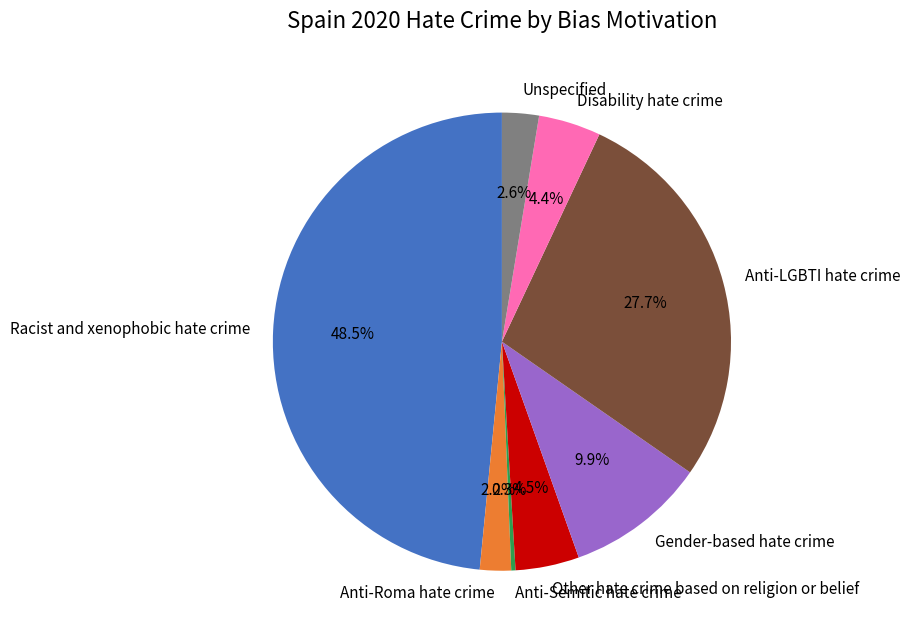

Approximately how many times larger is the value at Anti-Roma hate crime compared to Unspecified?

0.8